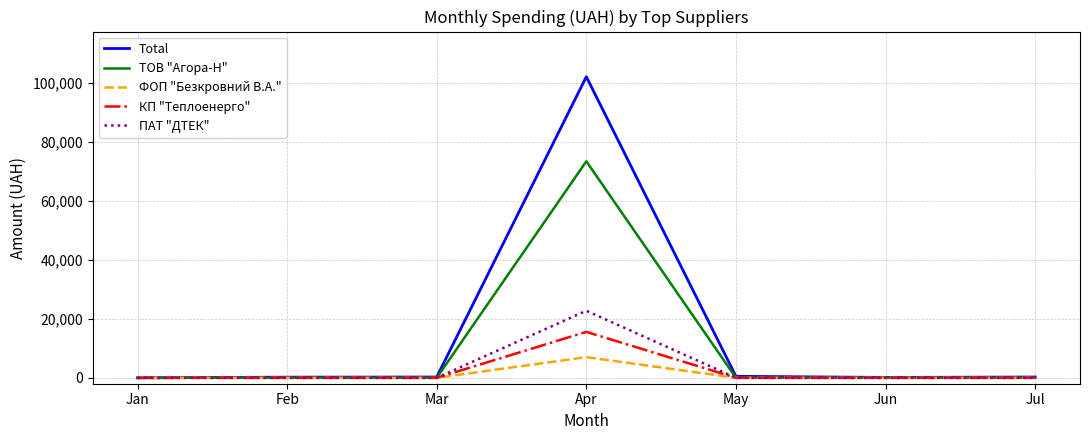

What is the difference between the maximum and minimum values in the ФОП "Безкровний В.А." series?

7014.4